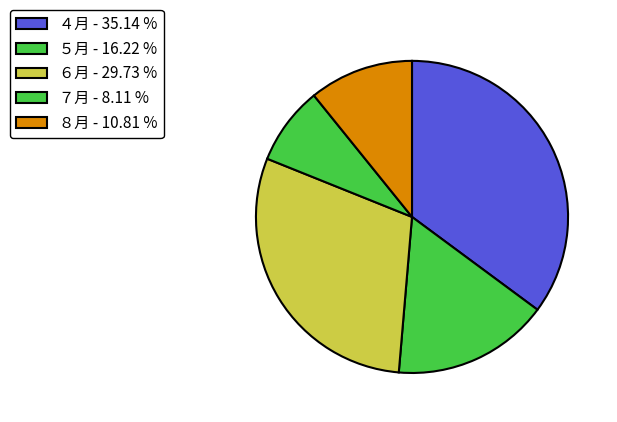

True or false: ８月 accounts for 1% of the total.

False